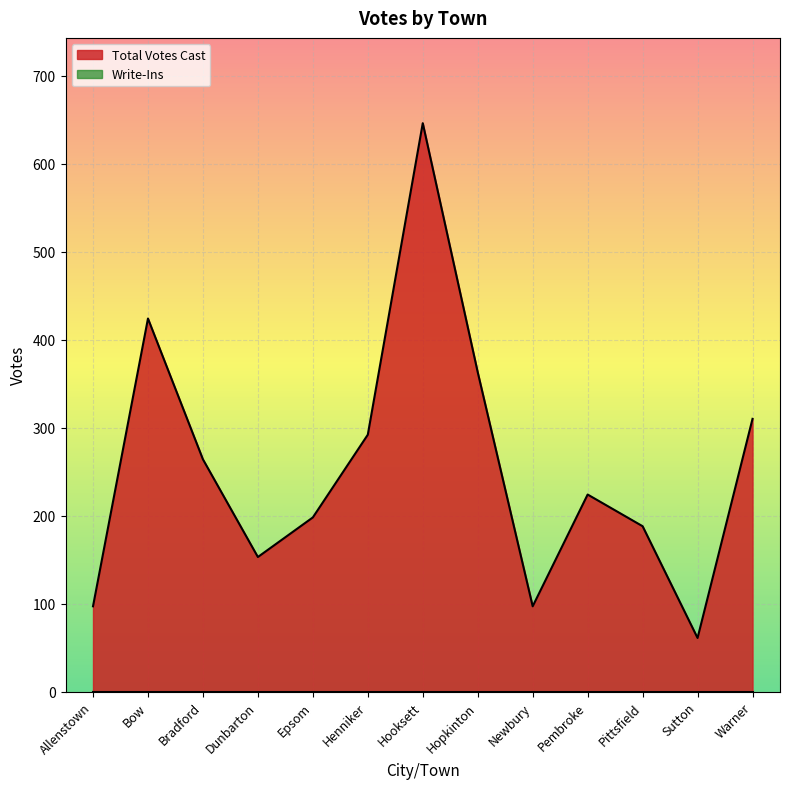

What is the difference between the second highest and minimum values?

363